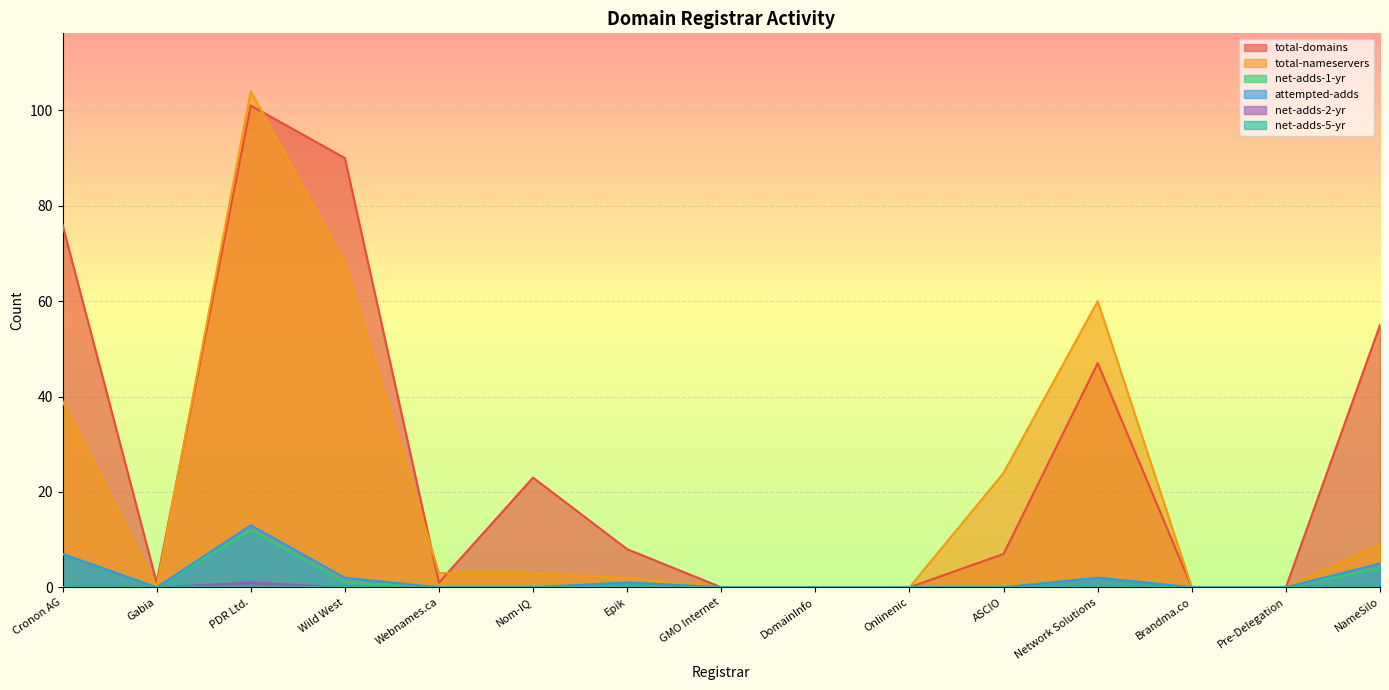

Which label corresponds to the largest value in the chart?

PDR Ltd.